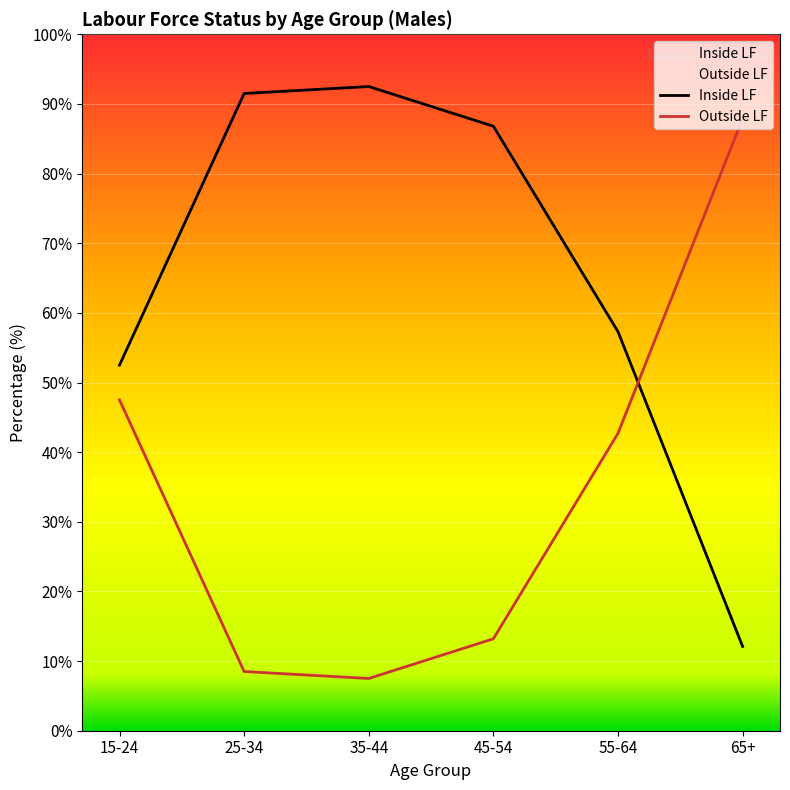

What is the label of the 1st point from the right?

65+